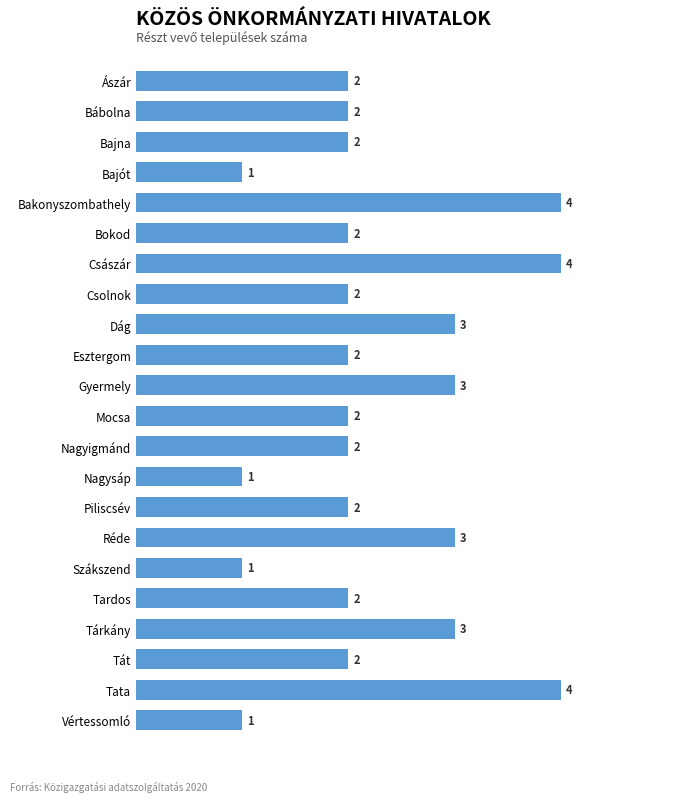

What is the minimum value shown in the chart?

1